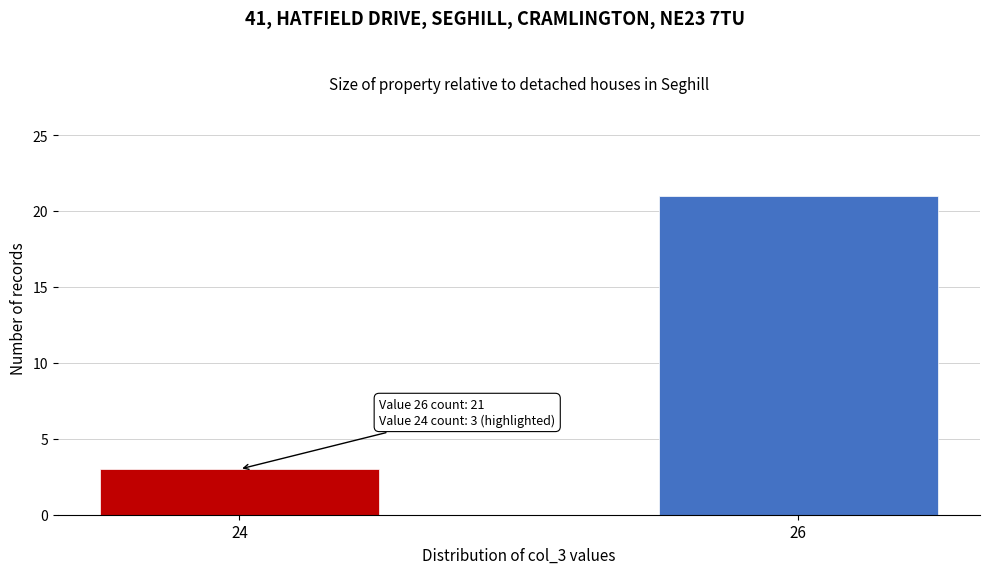

Reading left to right, extract all data points from this chart.

24=3	26=21